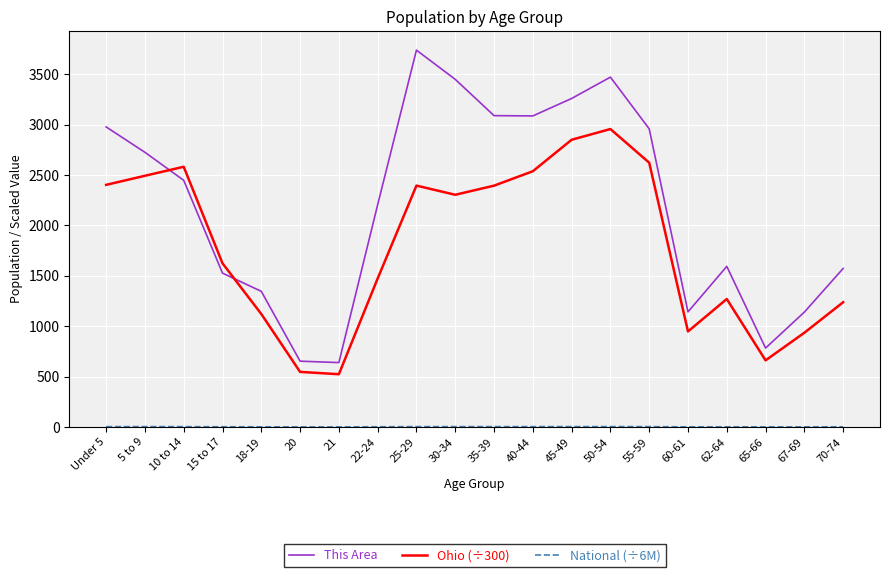

The value of This Area at 21 is 1104.8. True or false?

False